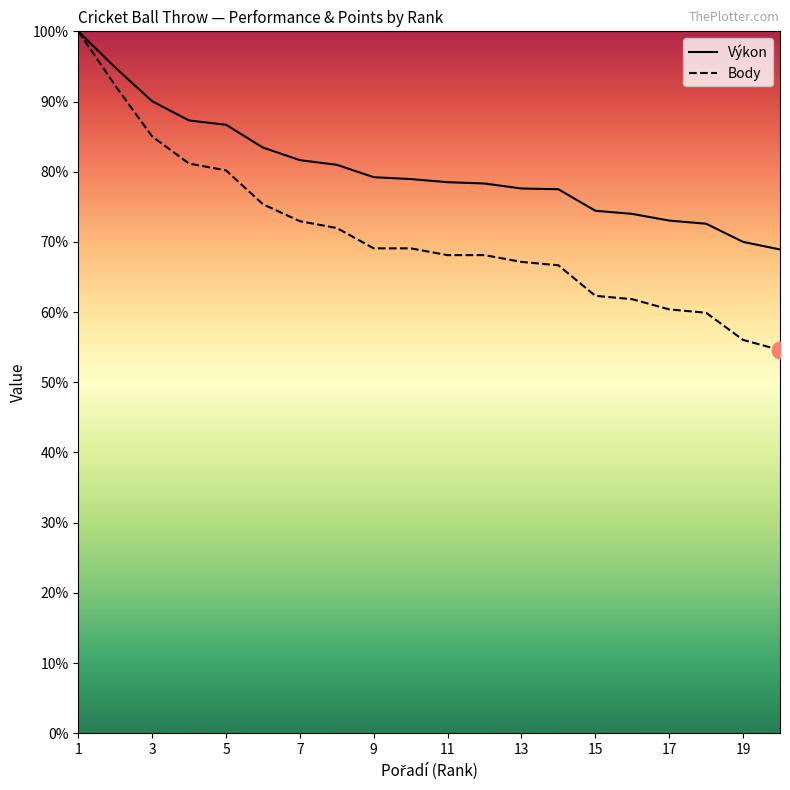

Which series changed the most between 17 and 19?

Body